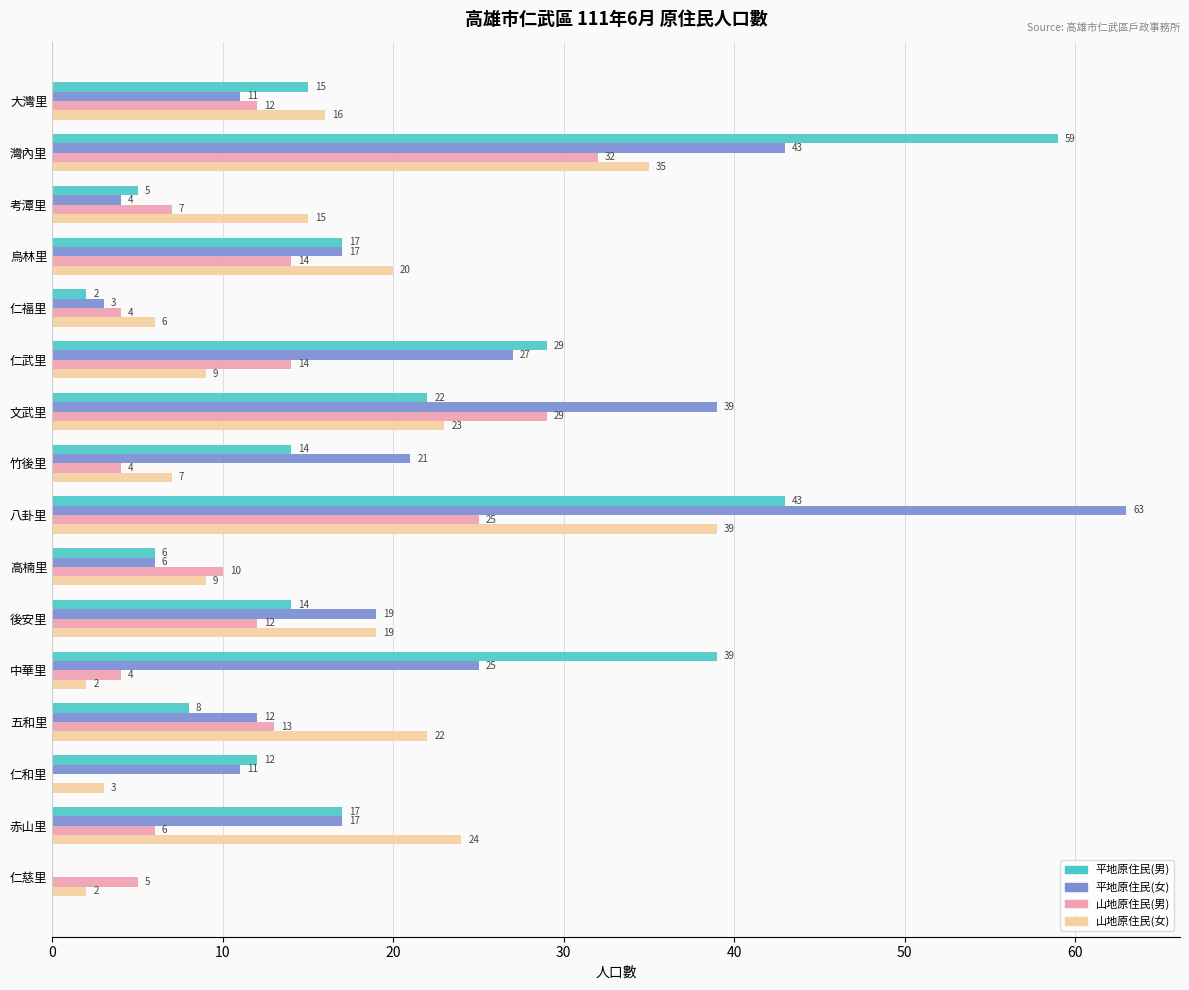

What is the greatest value displayed?

63